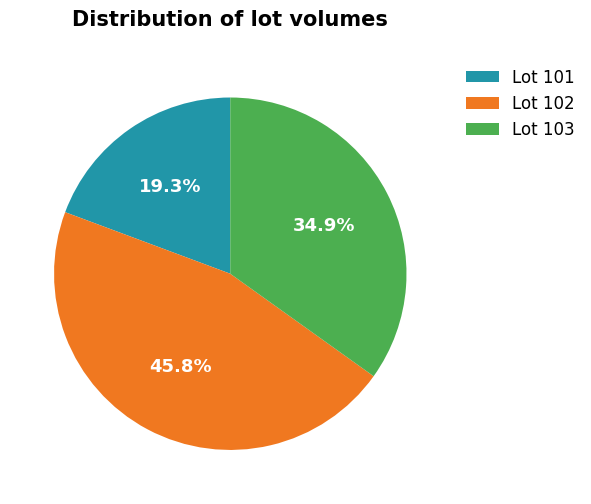

Approximately how many times larger is the value at Lot 102 compared to Lot 103?

1.3